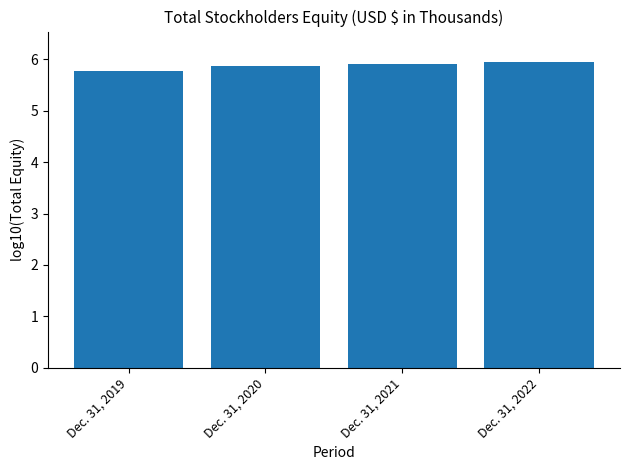

Count the values in the range 5 to 6.

4